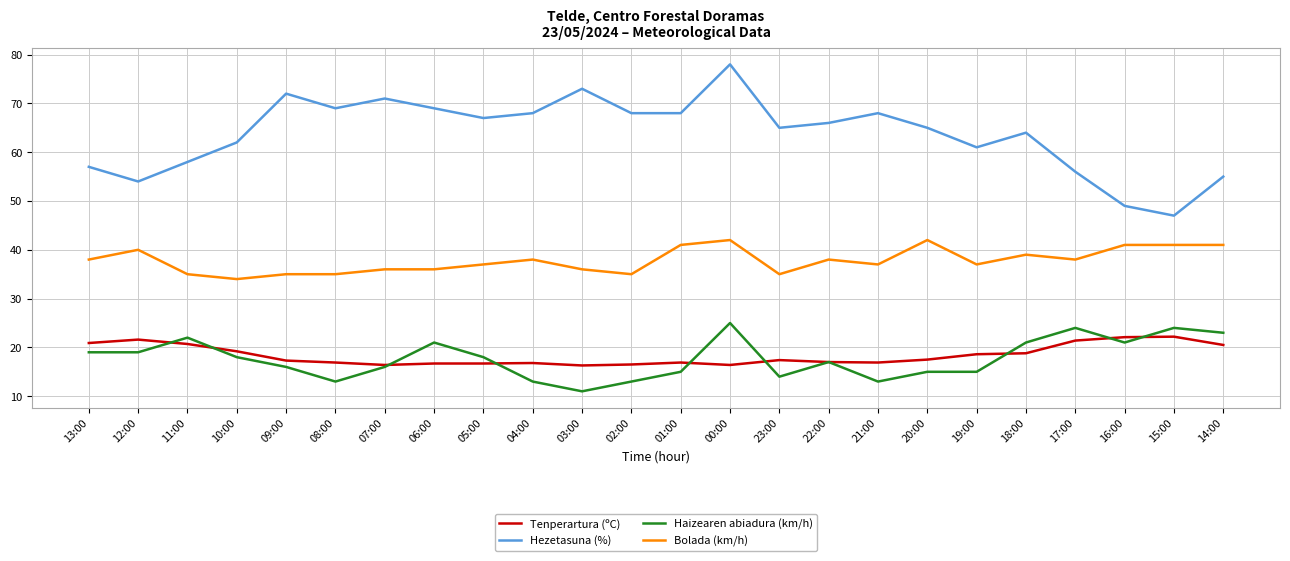

What is the spread (max minus min) of values at 23:00?

51.0